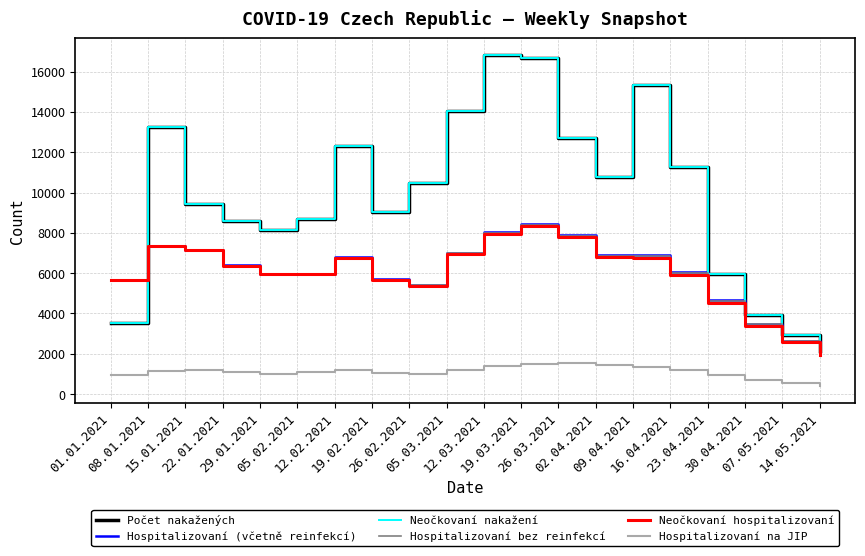

What is the value of the Hospitalizovaní na JIP point at the 3rd from the left?

1173